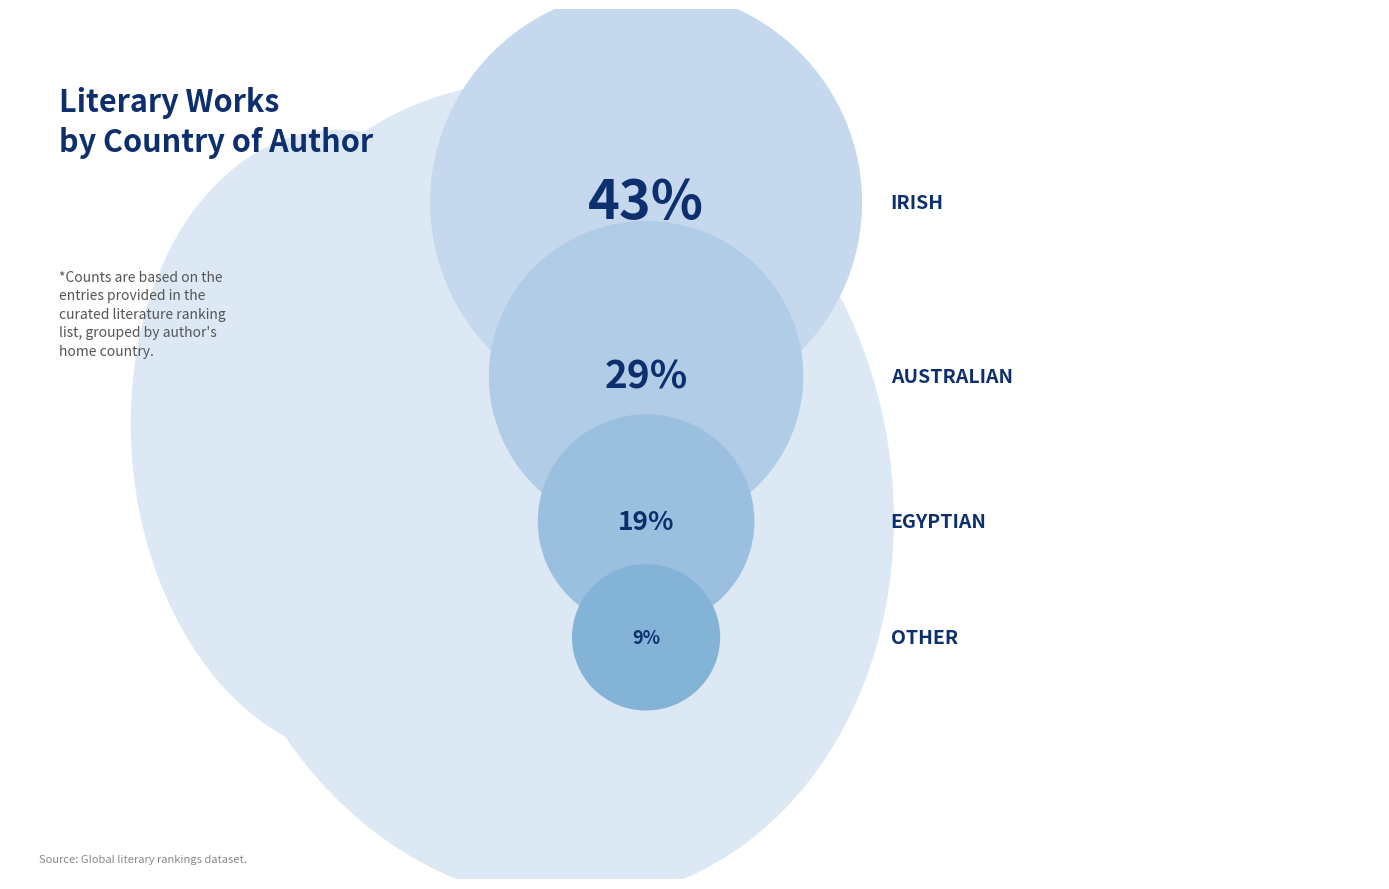

To the nearest percent, what portion does Irish represent?

43%